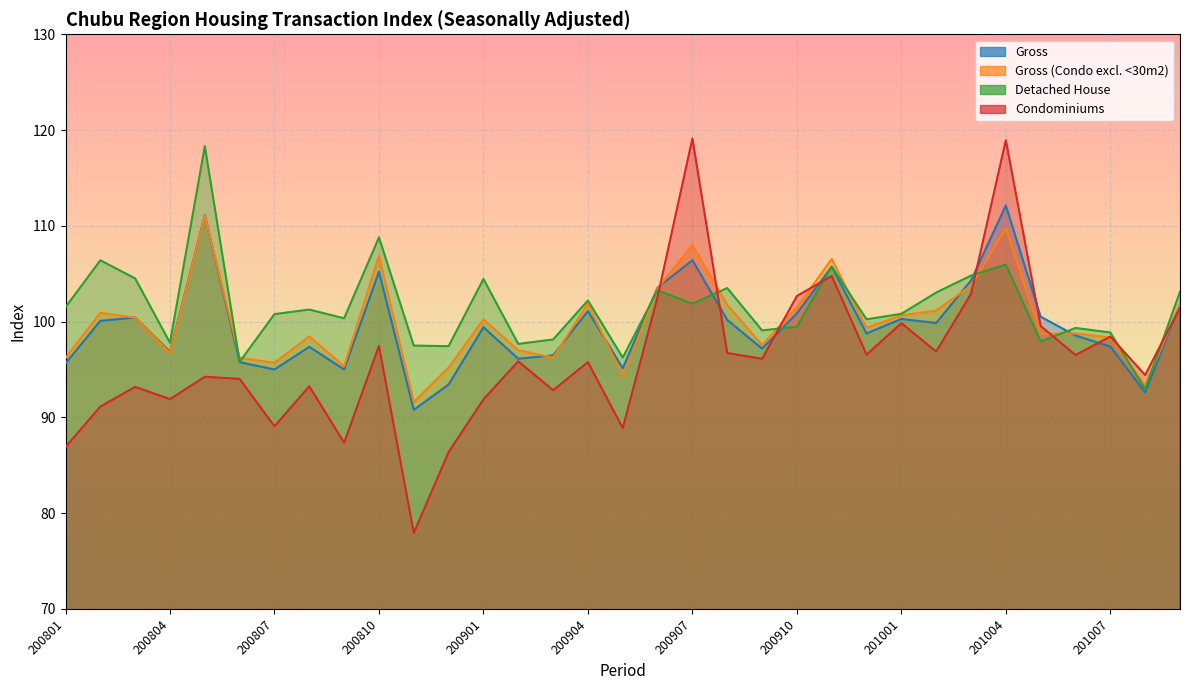

The value of Condominiums at 200902 is 51.7. True or false?

False